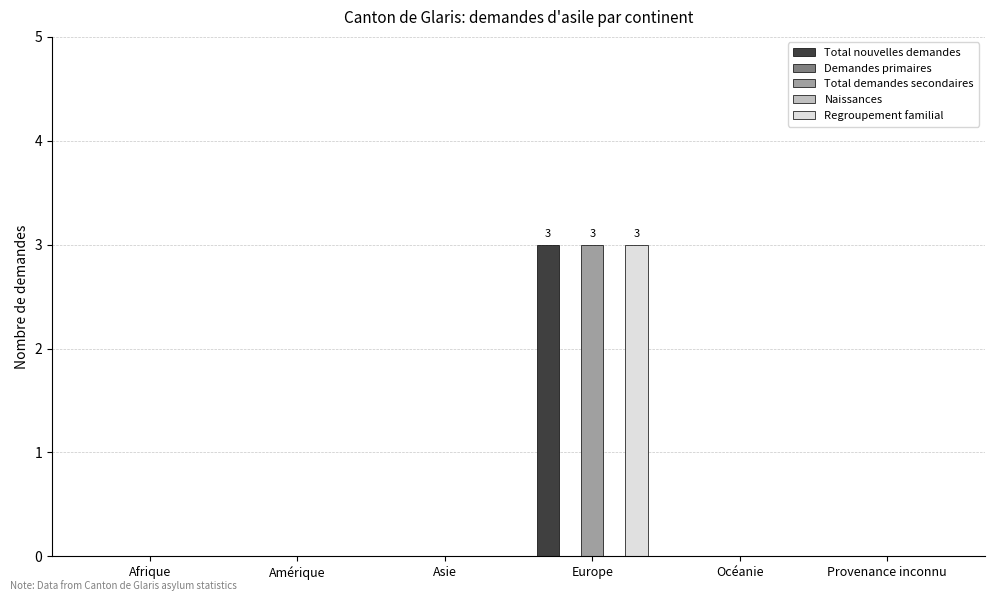

Between Provenance inconnu and Europe, which is larger?

Europe